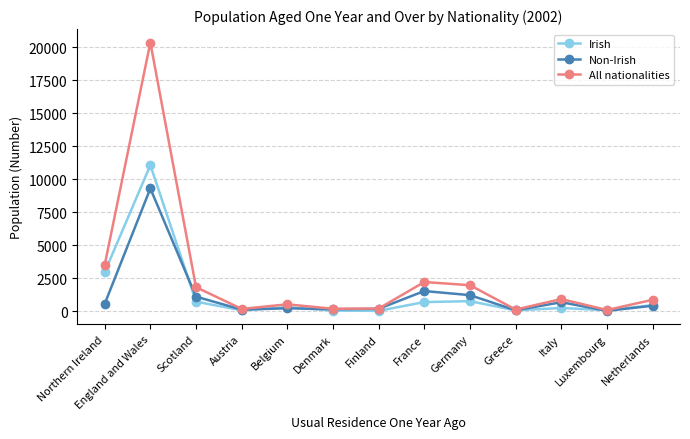

True or false: All nationalities has more than 1 points higher than both neighbors.

True